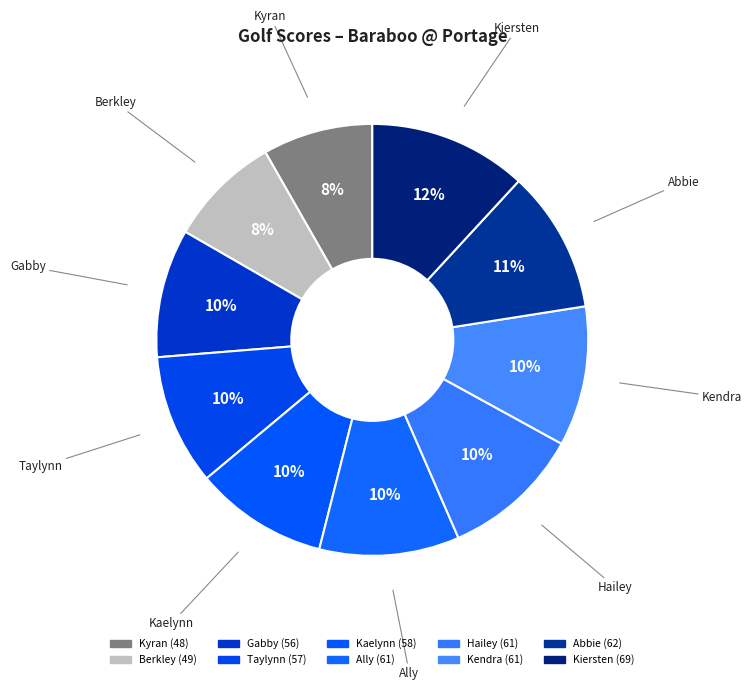

How many slices are in this pie chart?

10